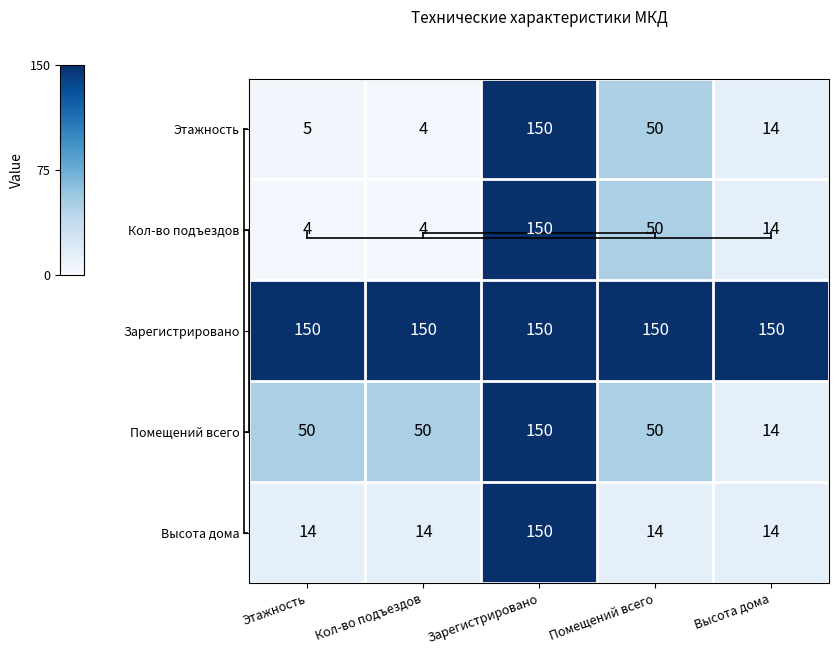

What is the total value across all series at Помещений всего?

314